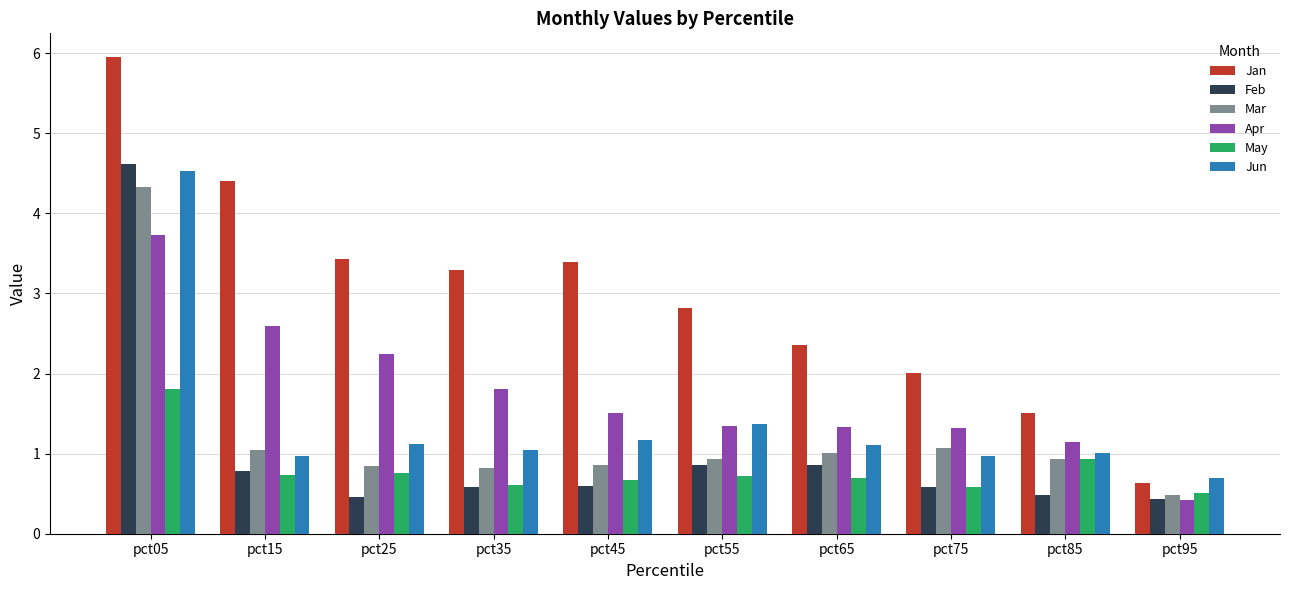

What is the value of the May bar at the 7th from the left?

0.7